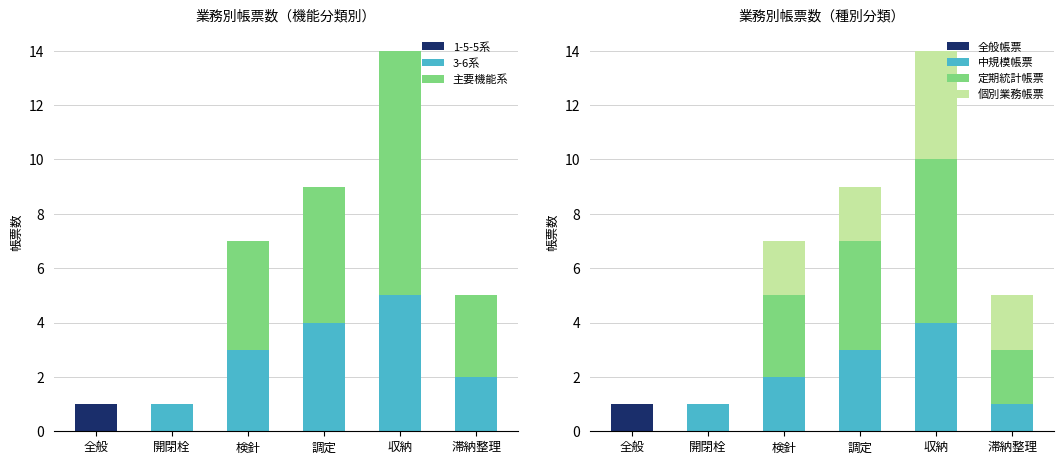

What is the greatest value displayed?

6